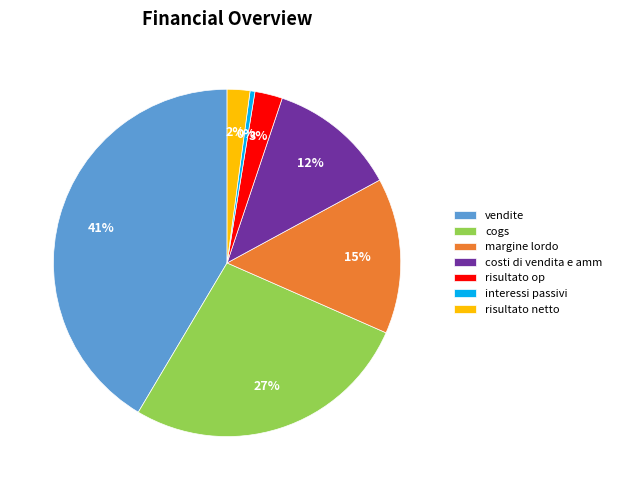

Between risultato op and vendite, which is larger?

vendite